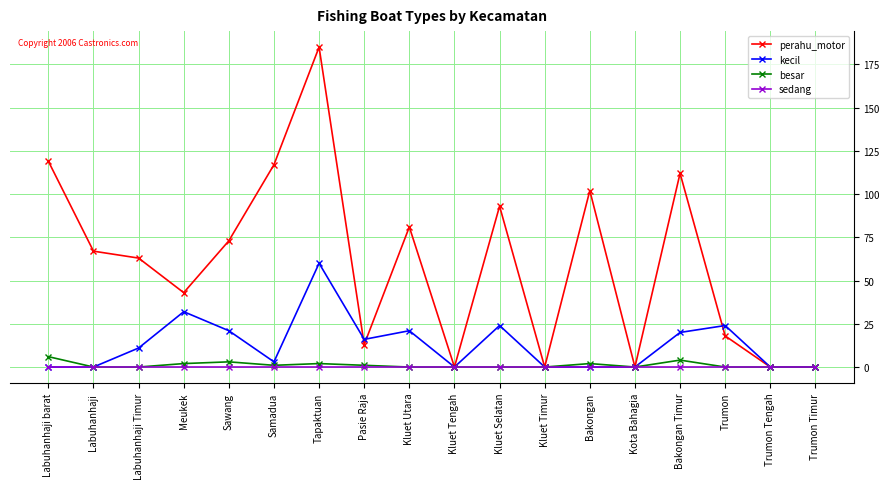

What is the difference between the maximum and minimum values in the besar series?

6